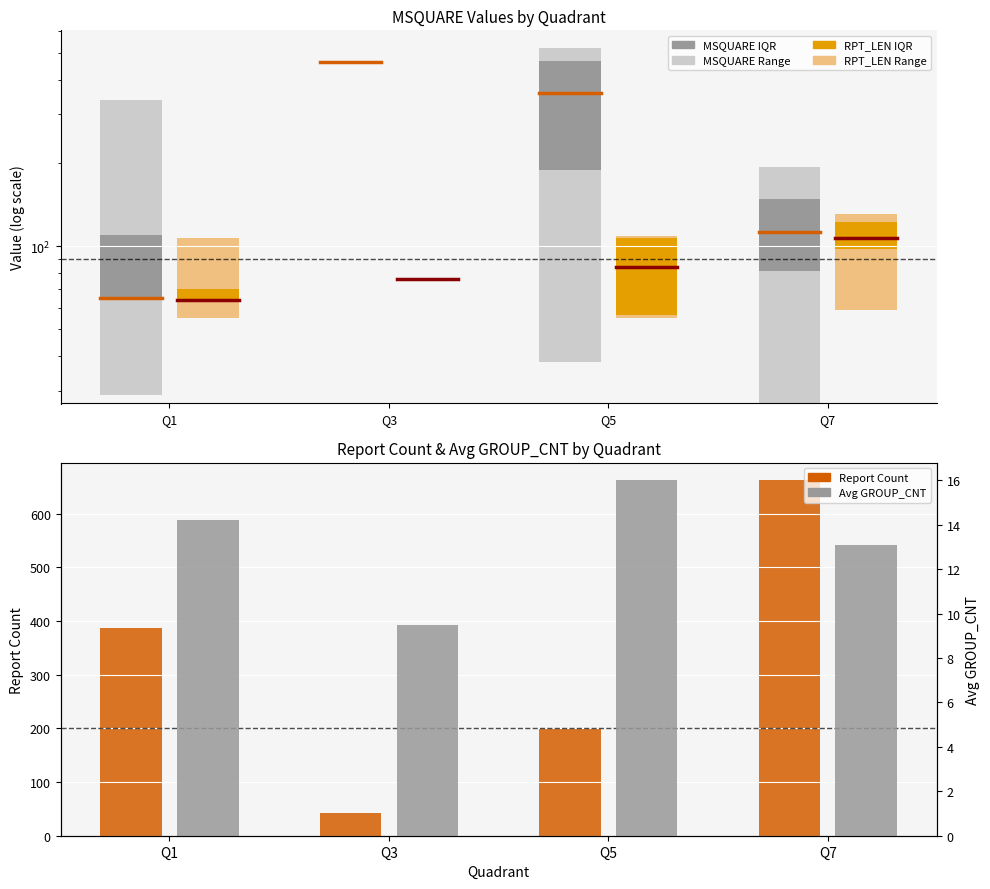

At which label does Avg GROUP_CNT first exceed 14?

Q1